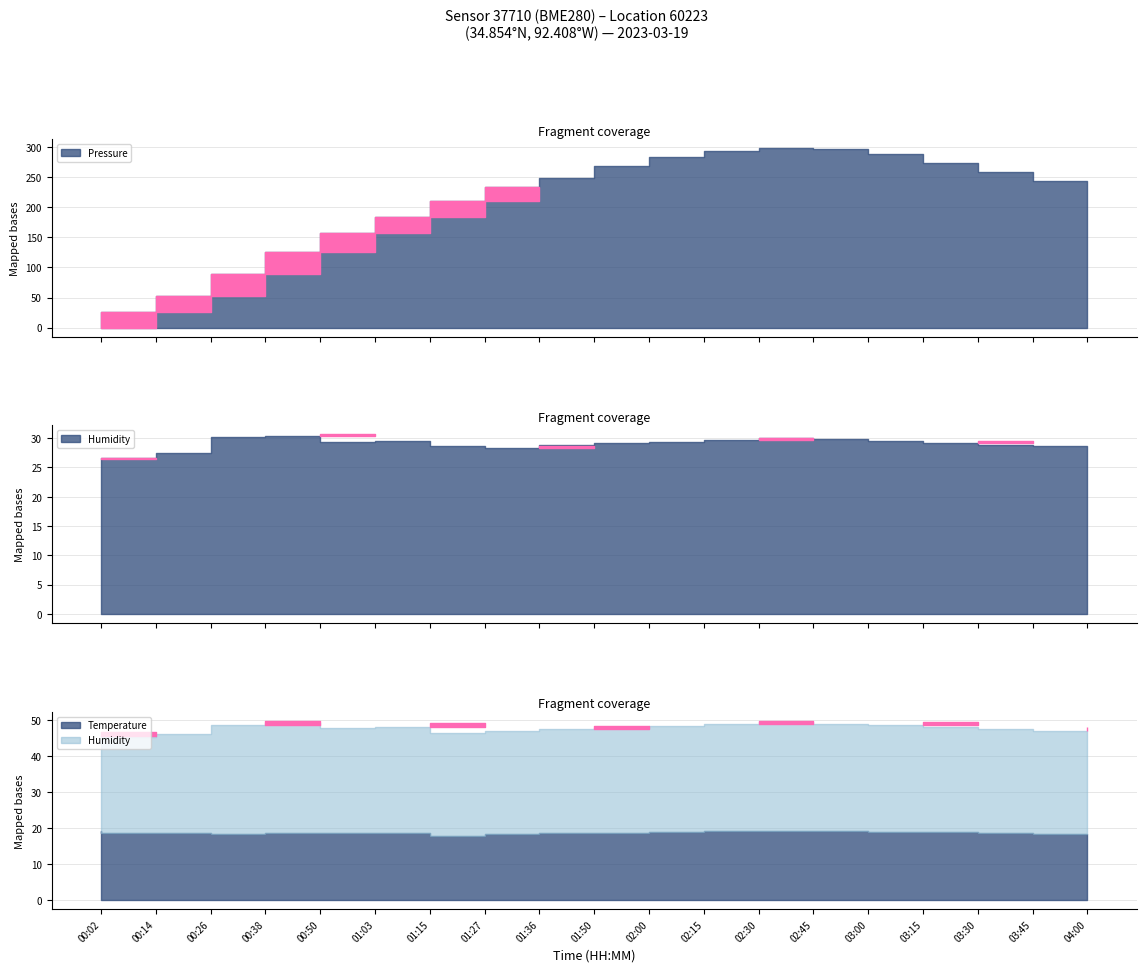

Is it true that Pressure equals 53224.4 at 01:27?

False